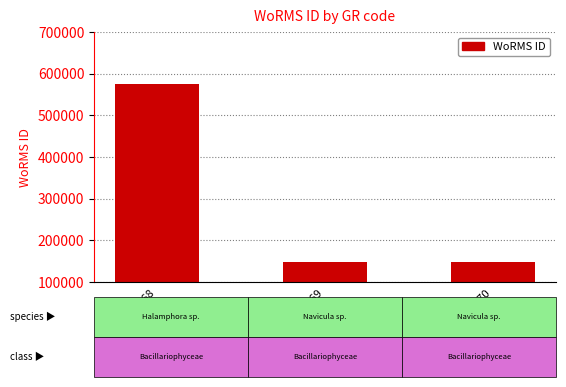

What is the smallest value displayed?

149142